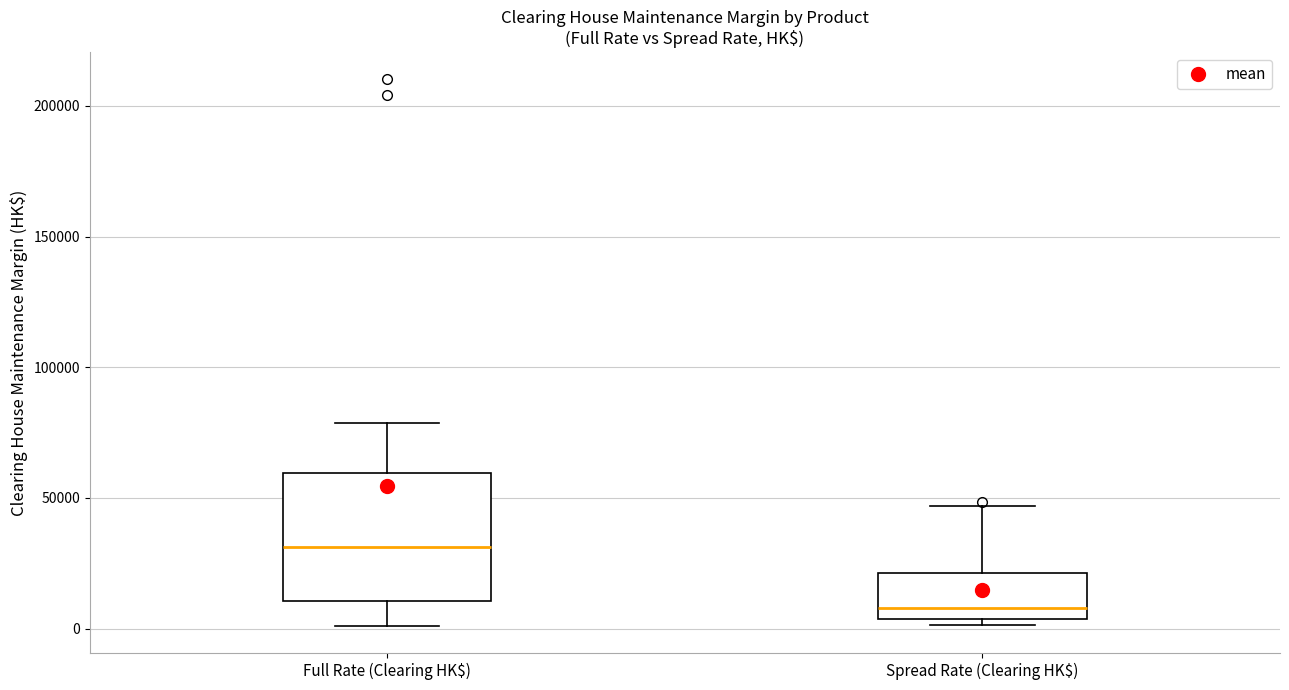

Reading left to right, read every box against the y-axis: the position of its median line, the range the box covers, and the ends of its whiskers. The values are not printed on the chart, so give them approximately, as read against the axis.

Full Rate (Clearing HK$): median 30000, box 10000 to 60000, whiskers 0 to 80000
Spread Rate (Clearing HK$): median 10000, box 5000 to 20000, whiskers 0 to 45000